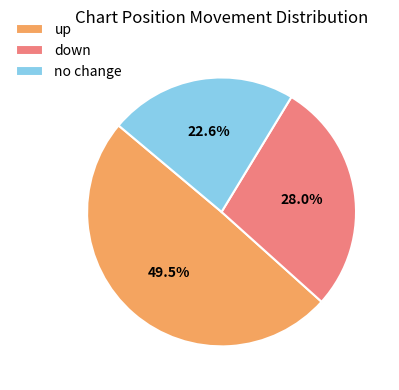

To the nearest percent, what percentage of the pie is down?

28%